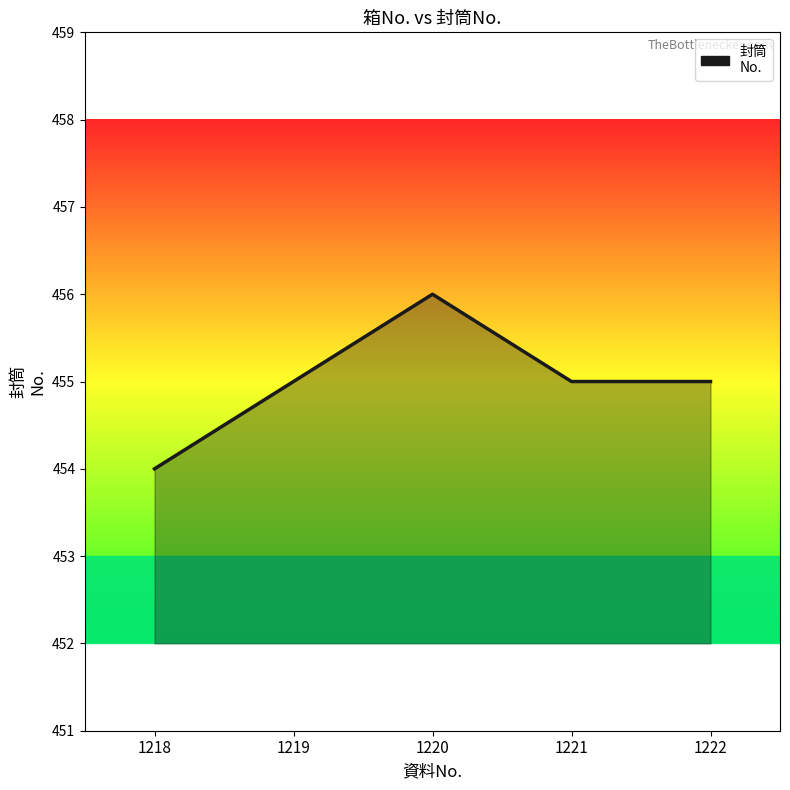

List the labels in order of value, smallest first.

1218, 1219, 1221, 1222, 1220